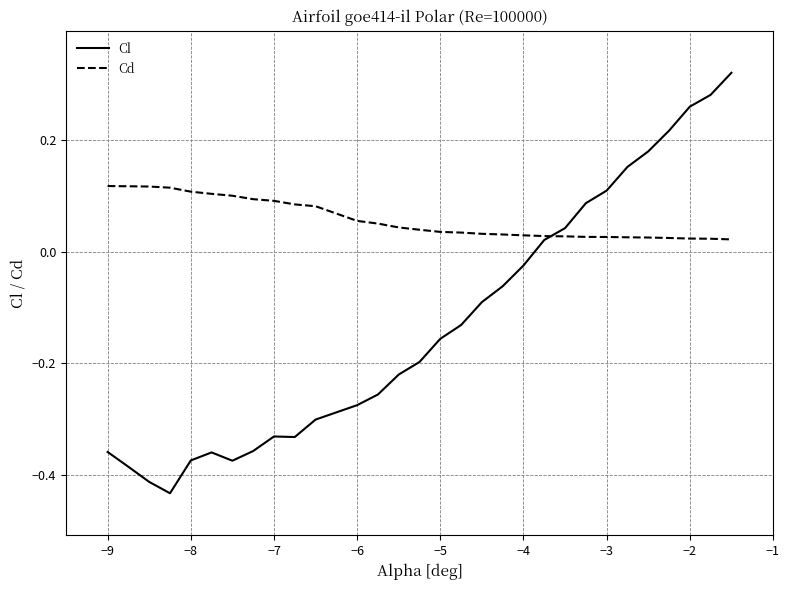

List the series in order of their overall mean, lowest first.

Cl, Cd